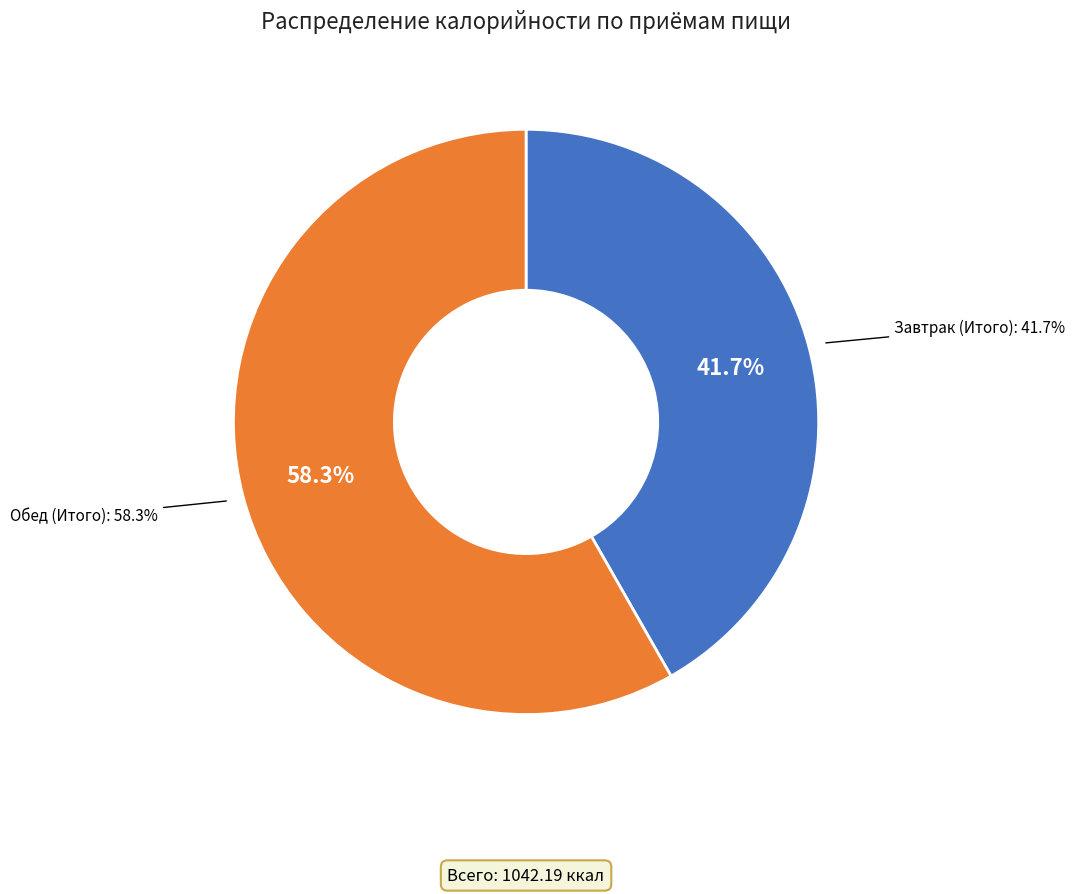

The Обед (Итого) slice represents 51% of the pie. True or false?

False